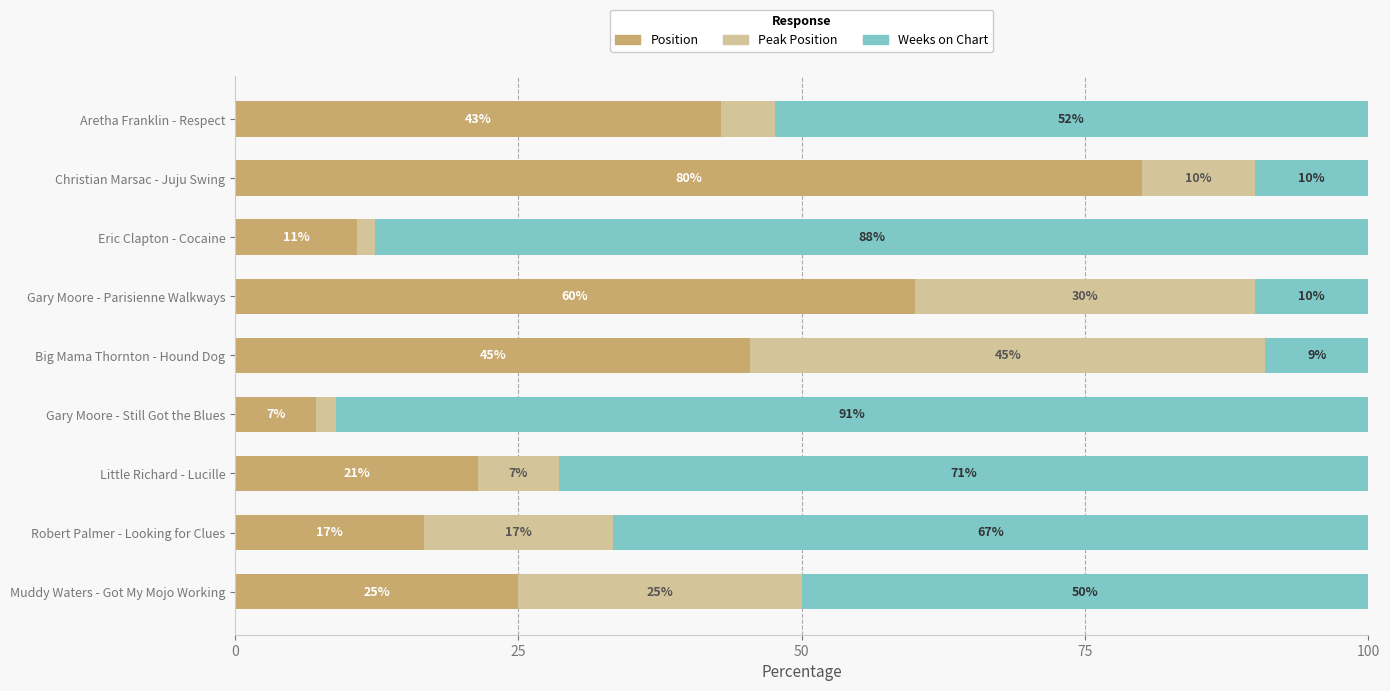

At which label is Position closest to 43?

Aretha Franklin - Respect